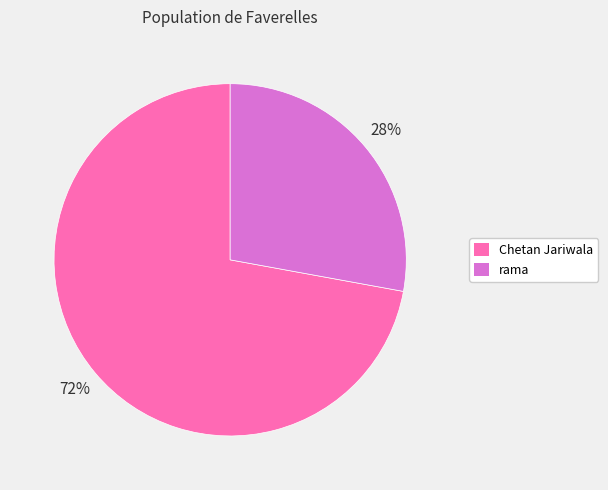

What is the smallest slice in the pie chart?

rama